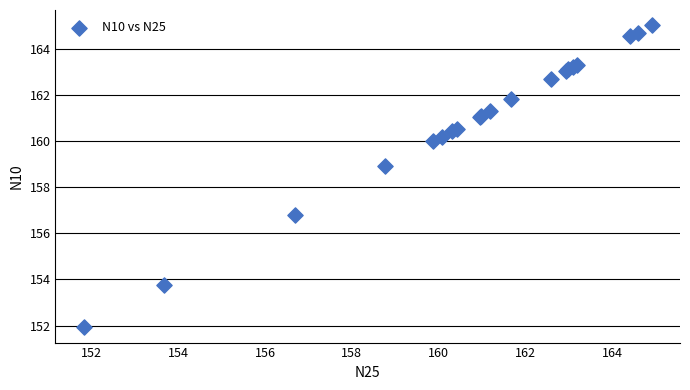

What Y value in the scatter plot is closest to 158?

158.9